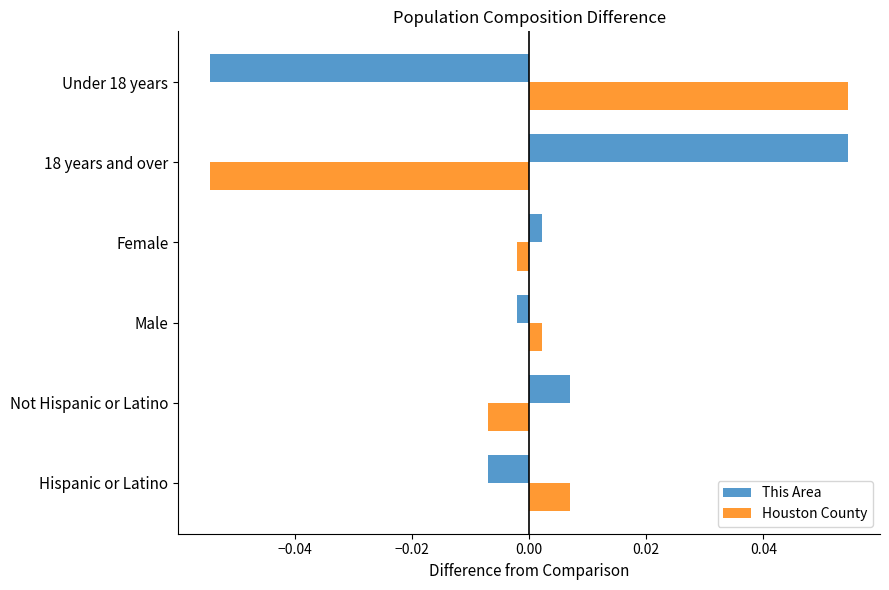

List the labels in order of Houston County value, smallest first.

18 years and over, Not Hispanic or Latino, Female, Male, Hispanic or Latino, Under 18 years